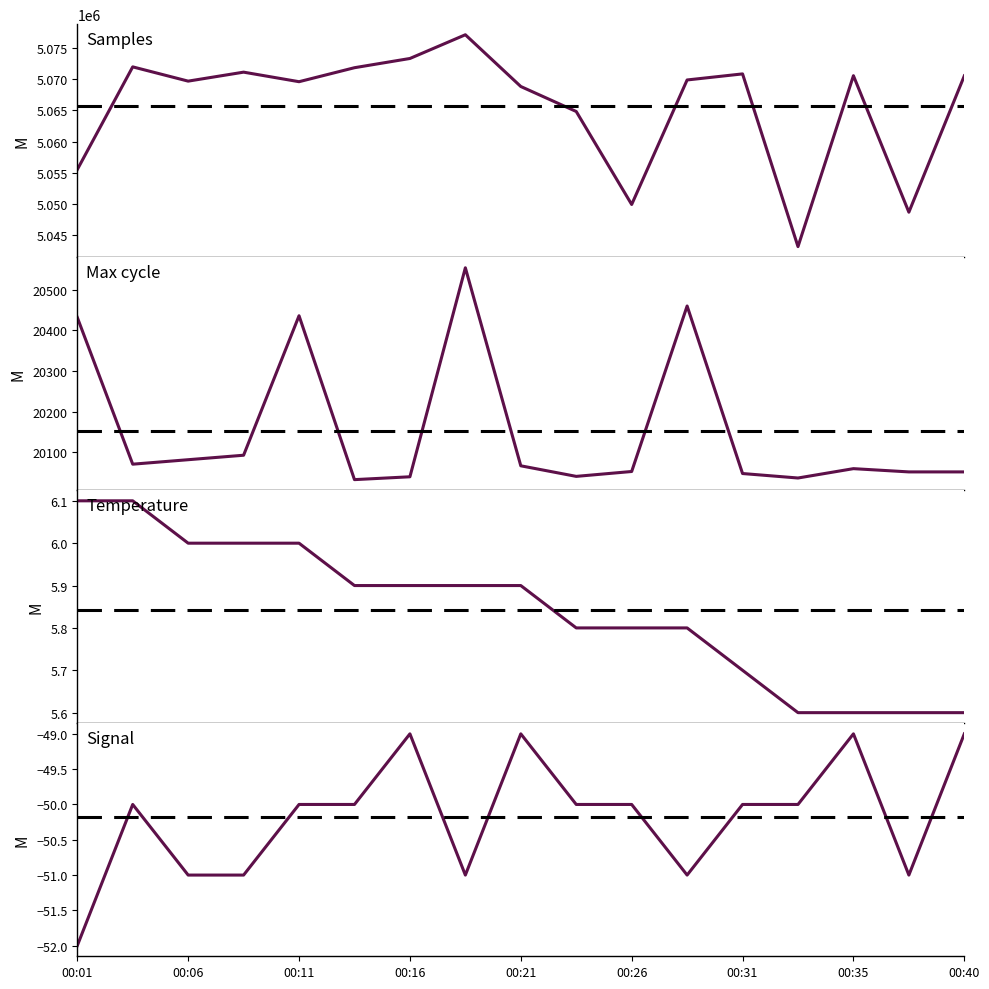

The Signal series shows -49.0 at 00:40. True or false?

True